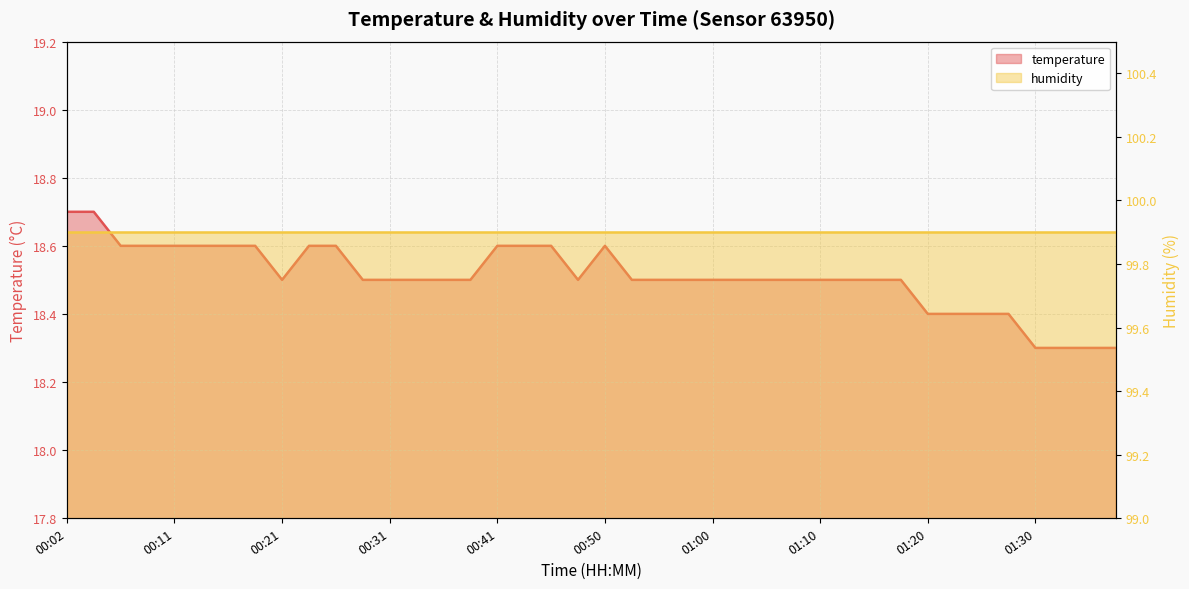

What is the sum of all values?

740.4